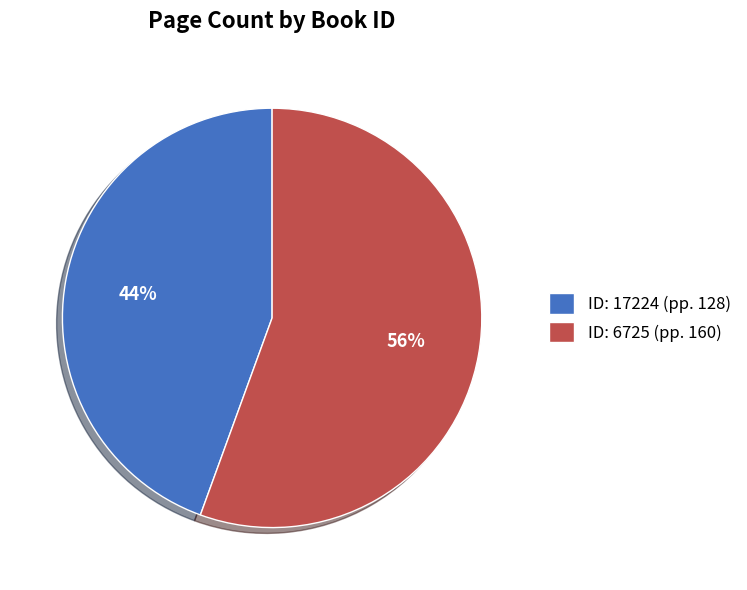

Is ID: 6725 (pp. 160) the majority of the pie?

Yes